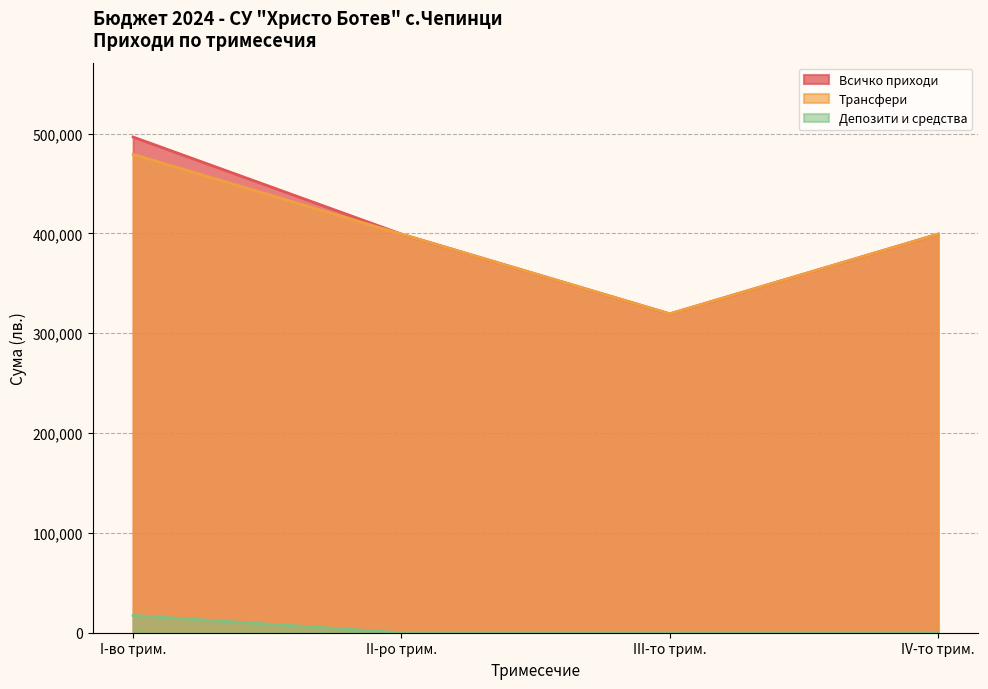

True or false: II-ро трим. and IV-то трим. intersect in this chart.

False